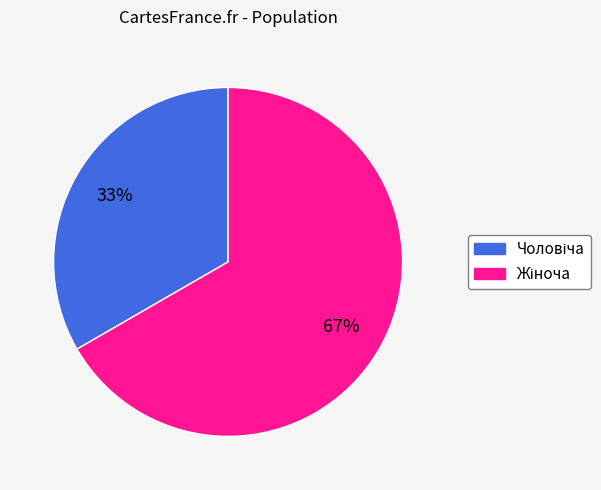

To the nearest percent, what is the average slice percentage?

50%